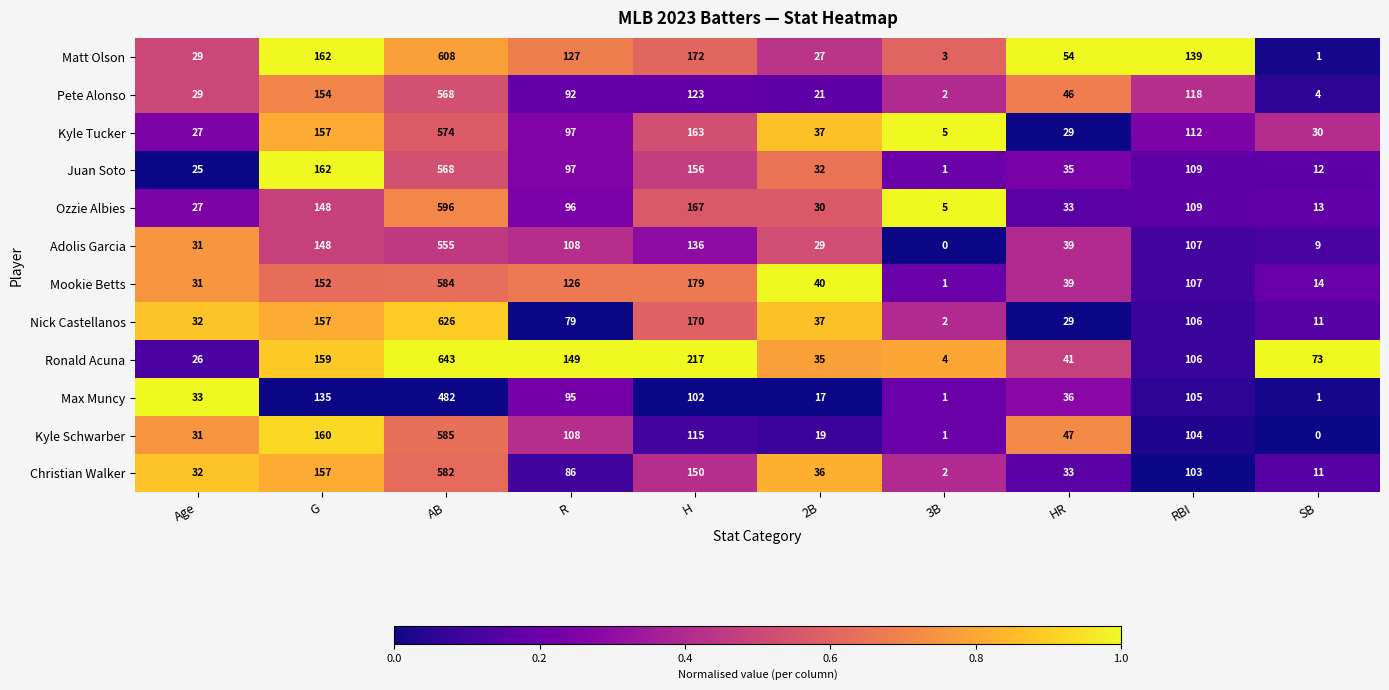

Which series has the largest range (max minus min)?

Ronald Acuna